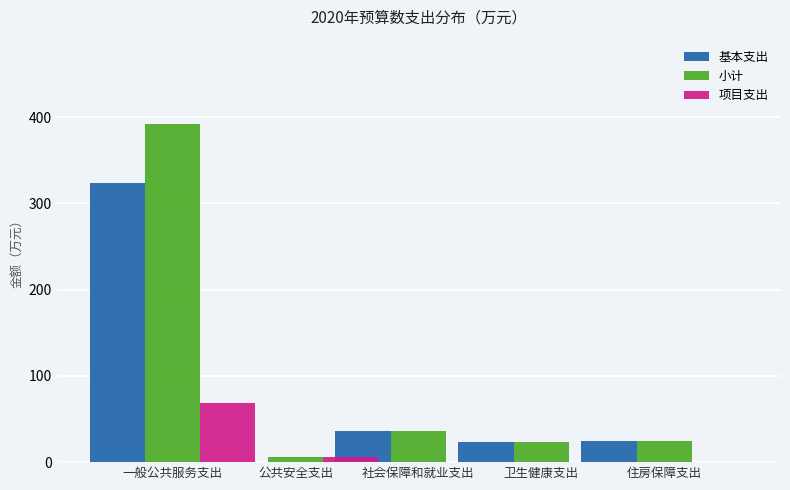

What are all the series names shown in the legend?

基本支出, 小计, 项目支出